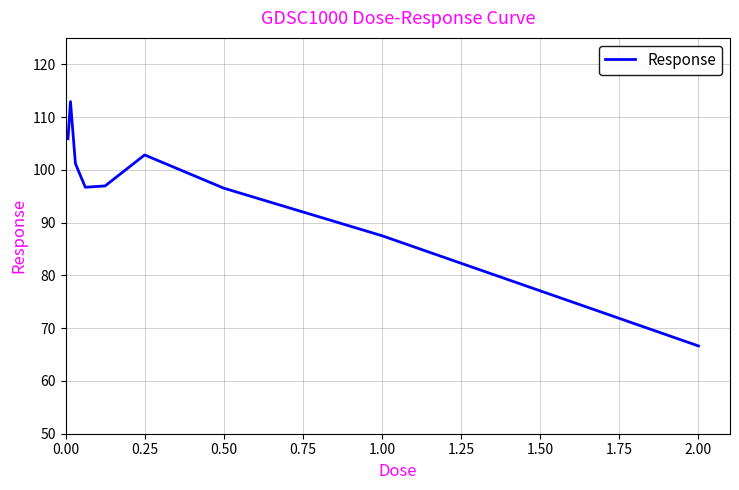

What is the greatest value displayed?

112.9